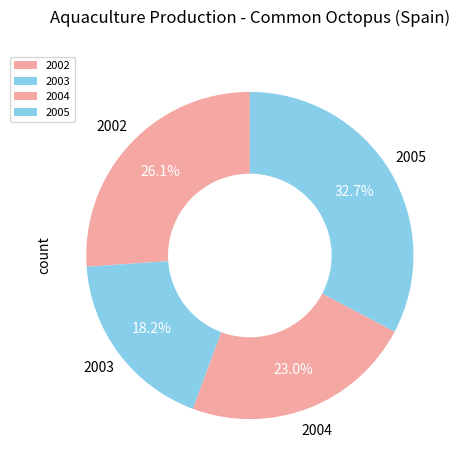

Which category has the smallest portion of the pie?

2003